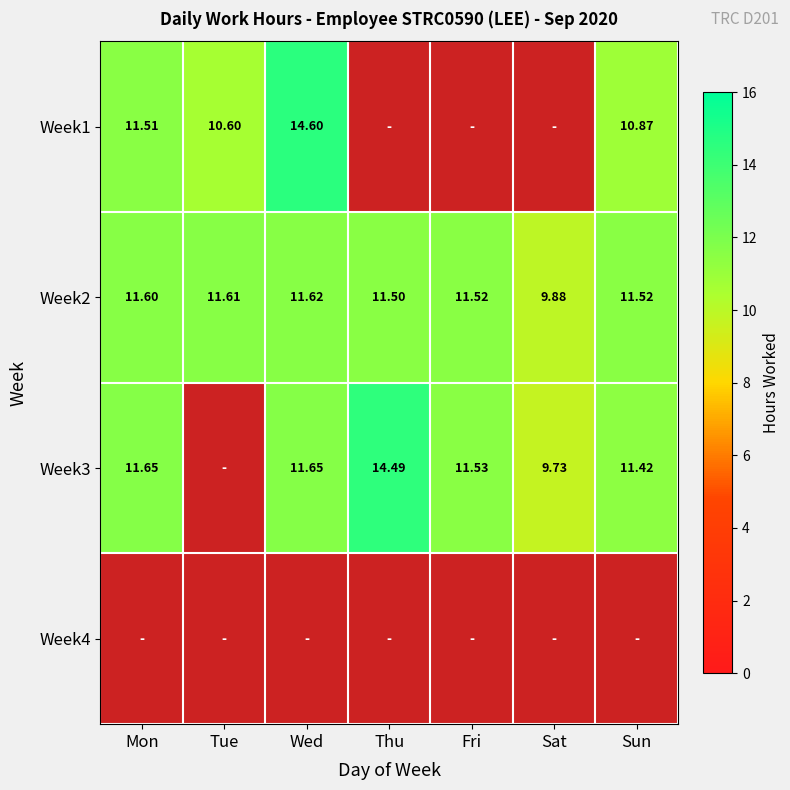

What is the approximate value of Week2 at Tue?

11.6